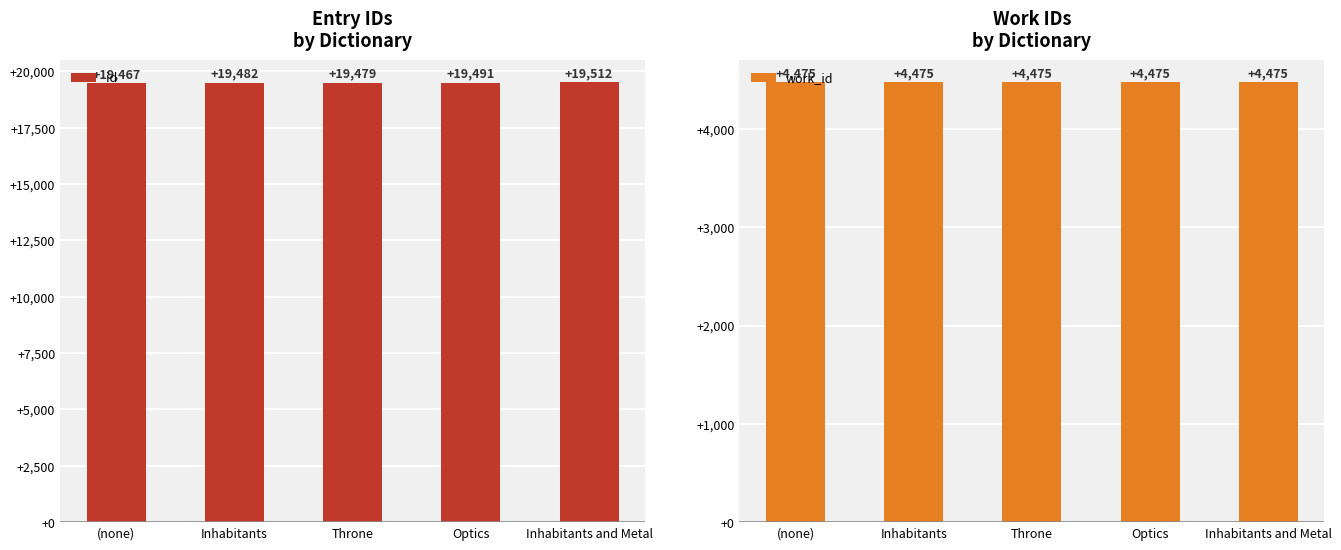

At Throne, list the series in order from largest to smallest.

id, work_id